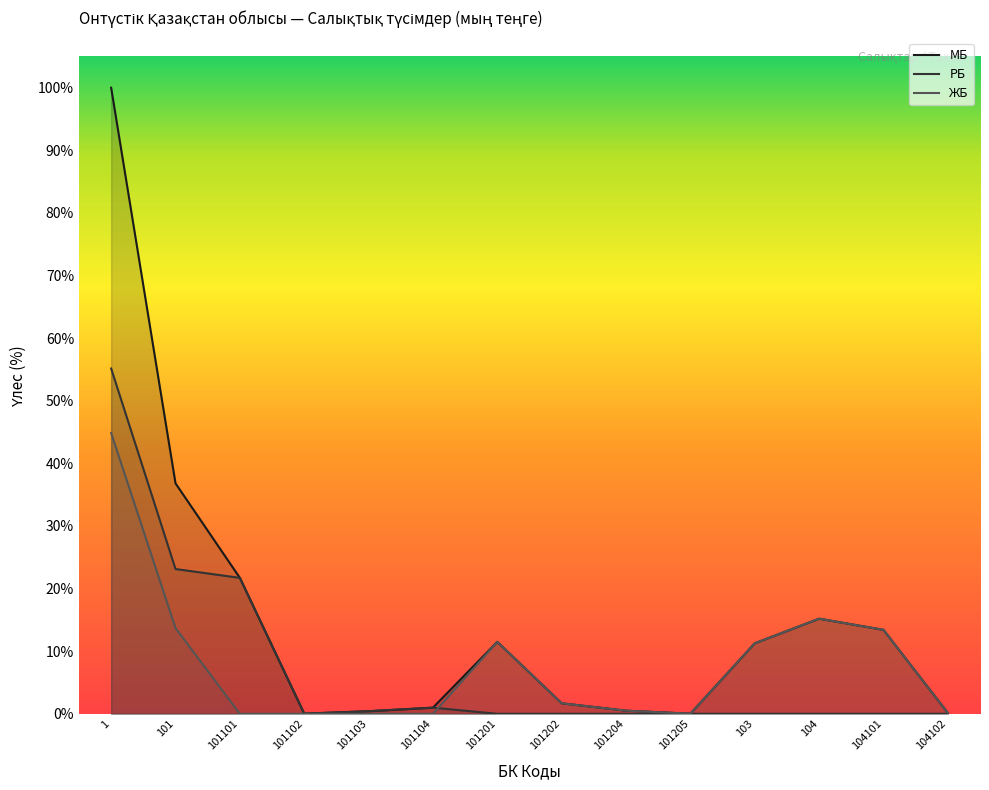

What position from the right is 101102?

11